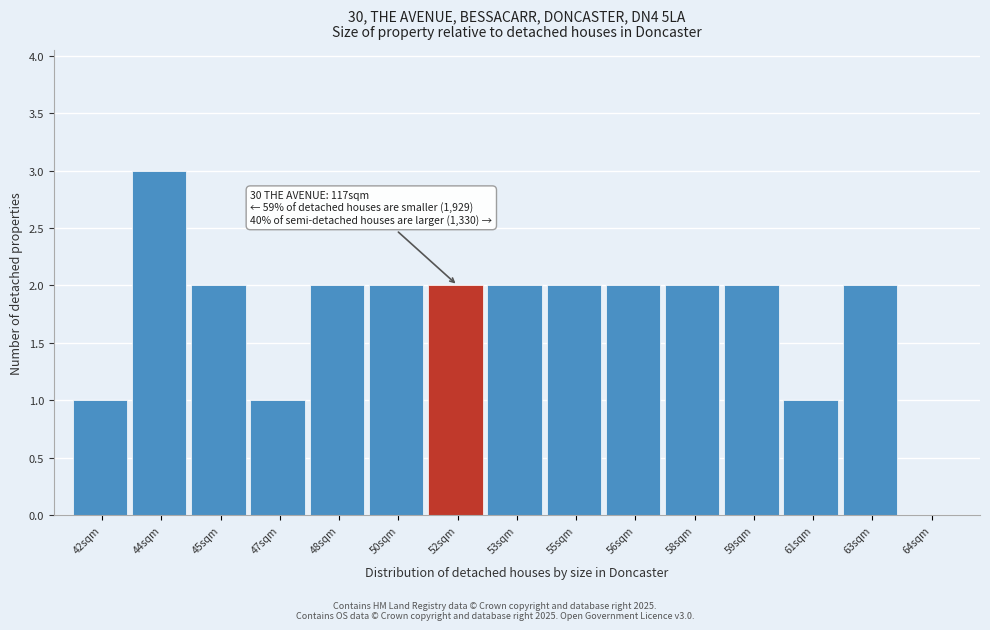

Reading right to left, list all the values displayed in this chart.

64sqm=0	63sqm=2	61sqm=1	59sqm=2	58sqm=2	56sqm=2	55sqm=2	53sqm=2	52sqm=2	50sqm=2	48sqm=2	47sqm=1	45sqm=2	44sqm=3	42sqm=1